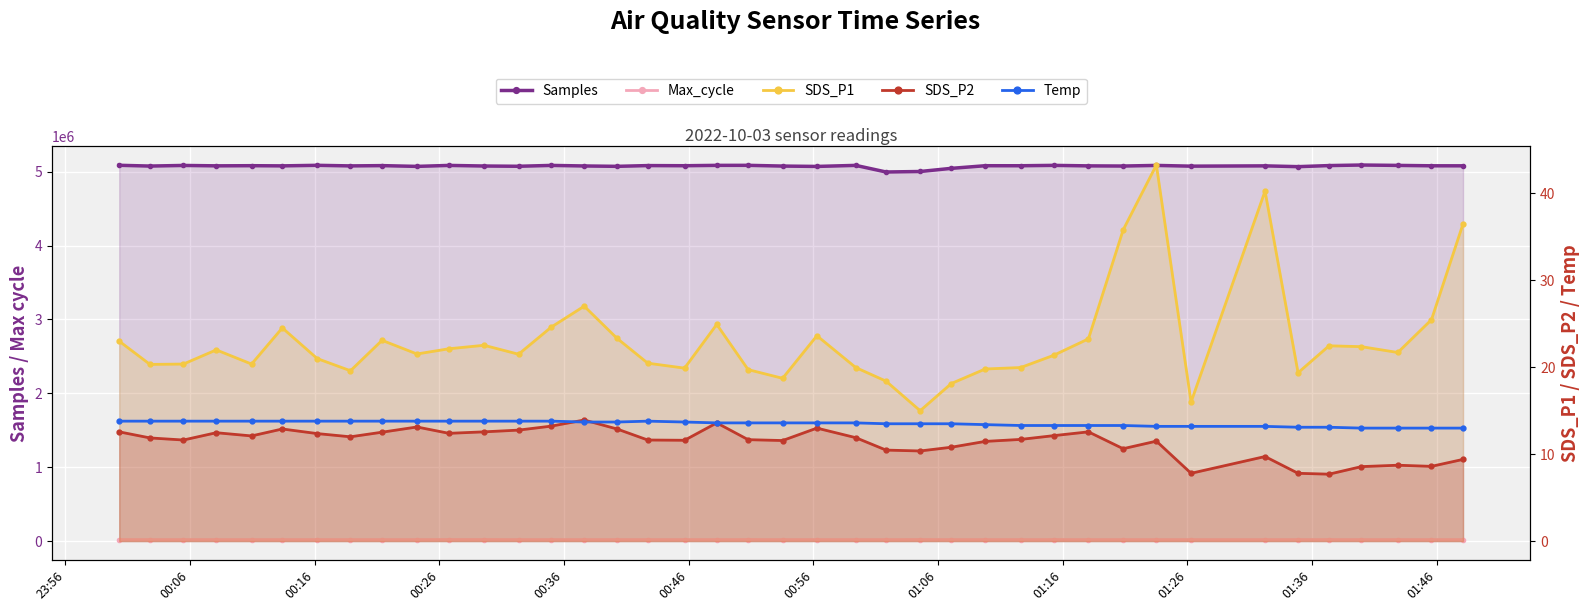

What is the maximum value shown in the chart?

5090311.0